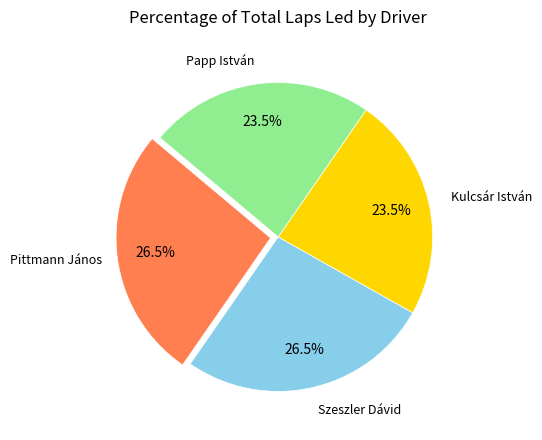

Is there a majority slice in this chart?

No